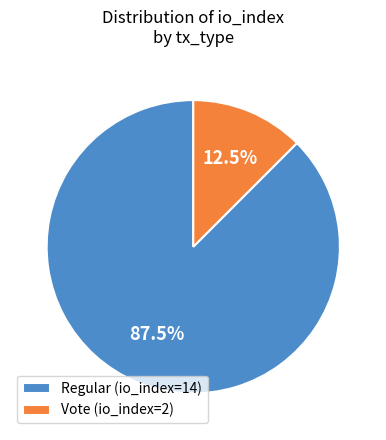

Rank the categories by value from highest to lowest.

Regular (io_index=14), Vote (io_index=2)